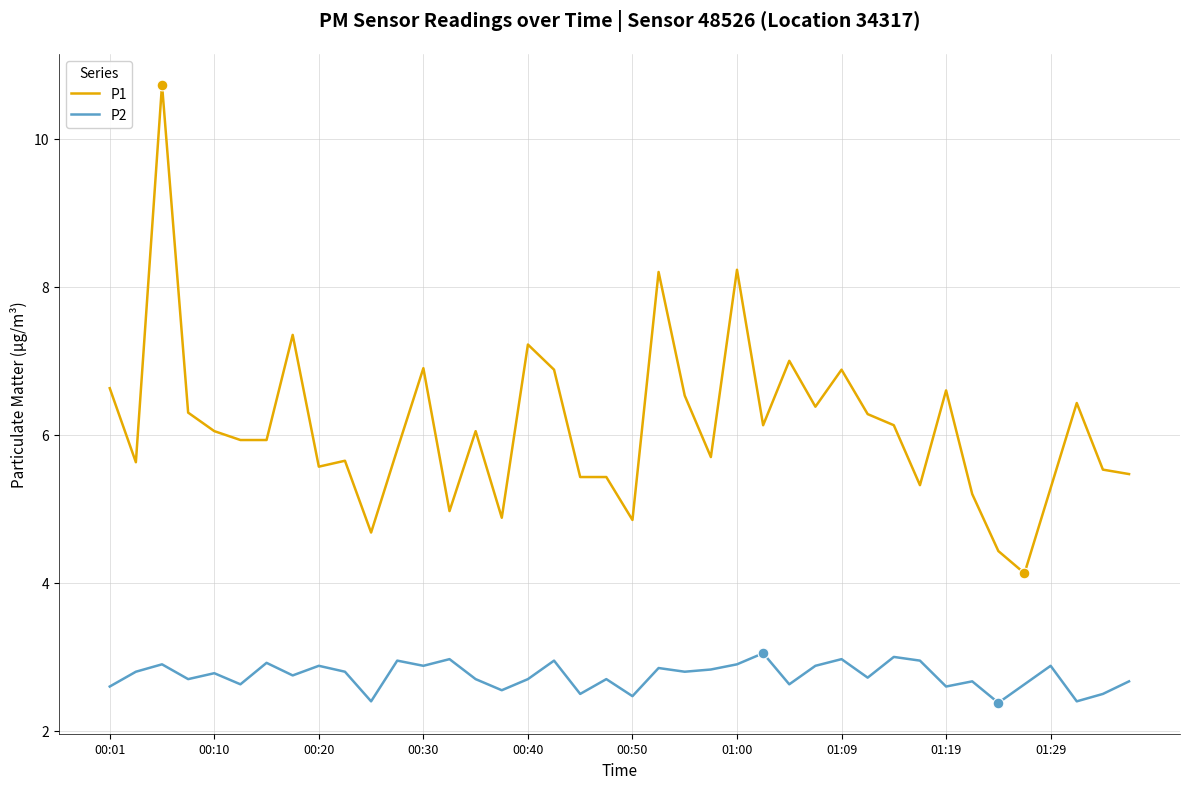

Which series has the widest spread of values?

P1